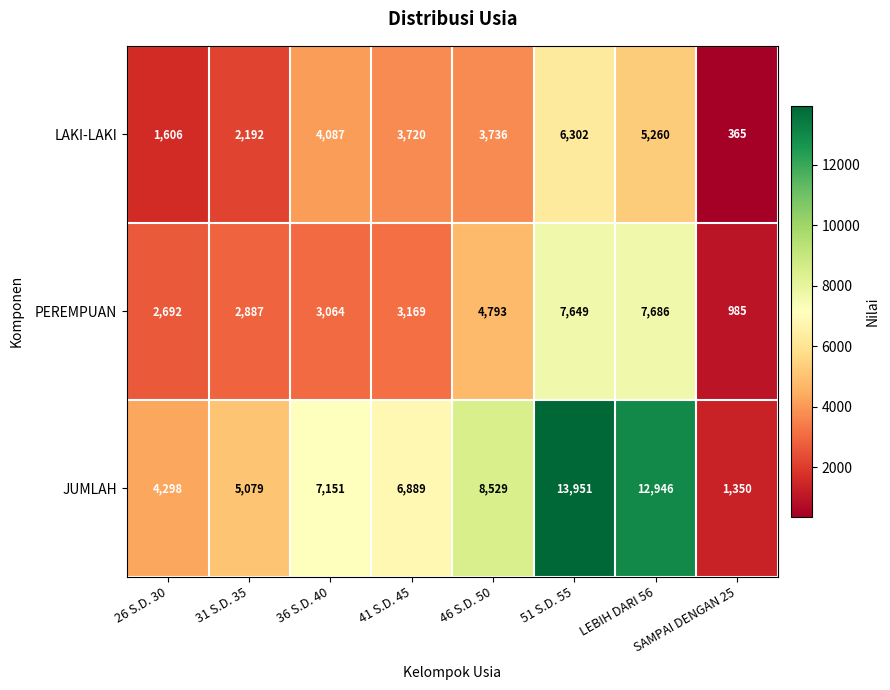

Between 31 S.D. 35 and SAMPAI DENGAN 25, which series saw the biggest shift?

JUMLAH